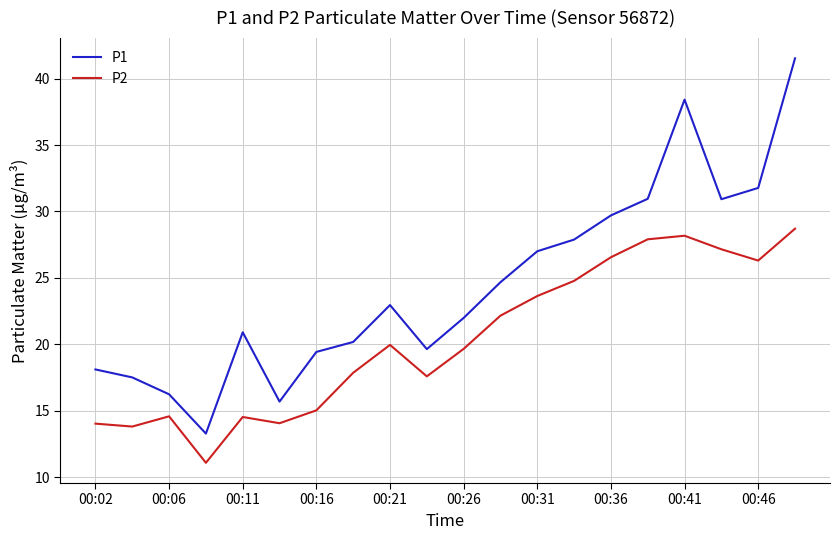

In P1, how many points are lower than both neighbors (excluding endpoints)?

4